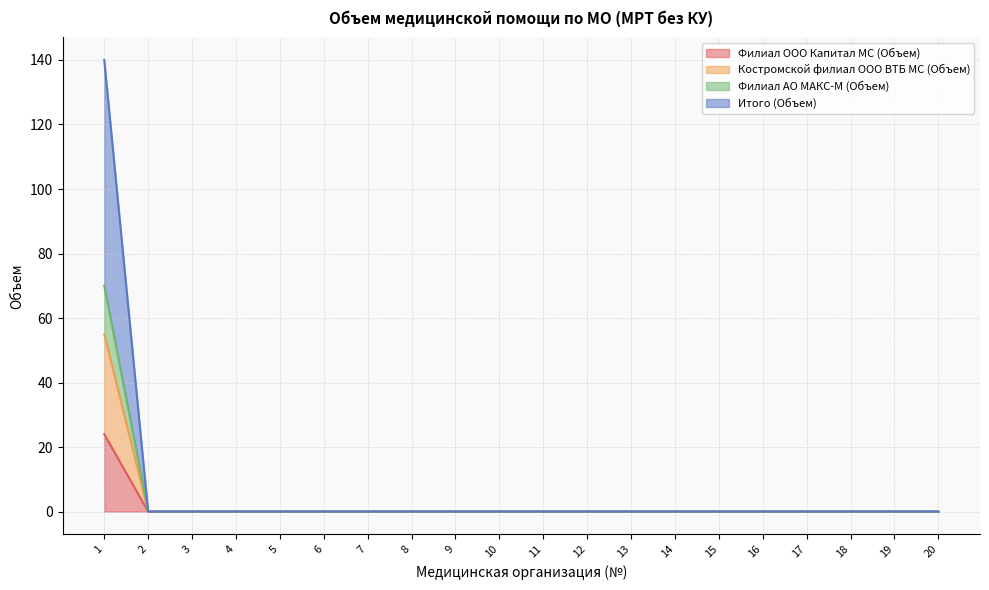

What is the sum of all Костромской филиал ООО ВТБ МС (Объем) values?

55